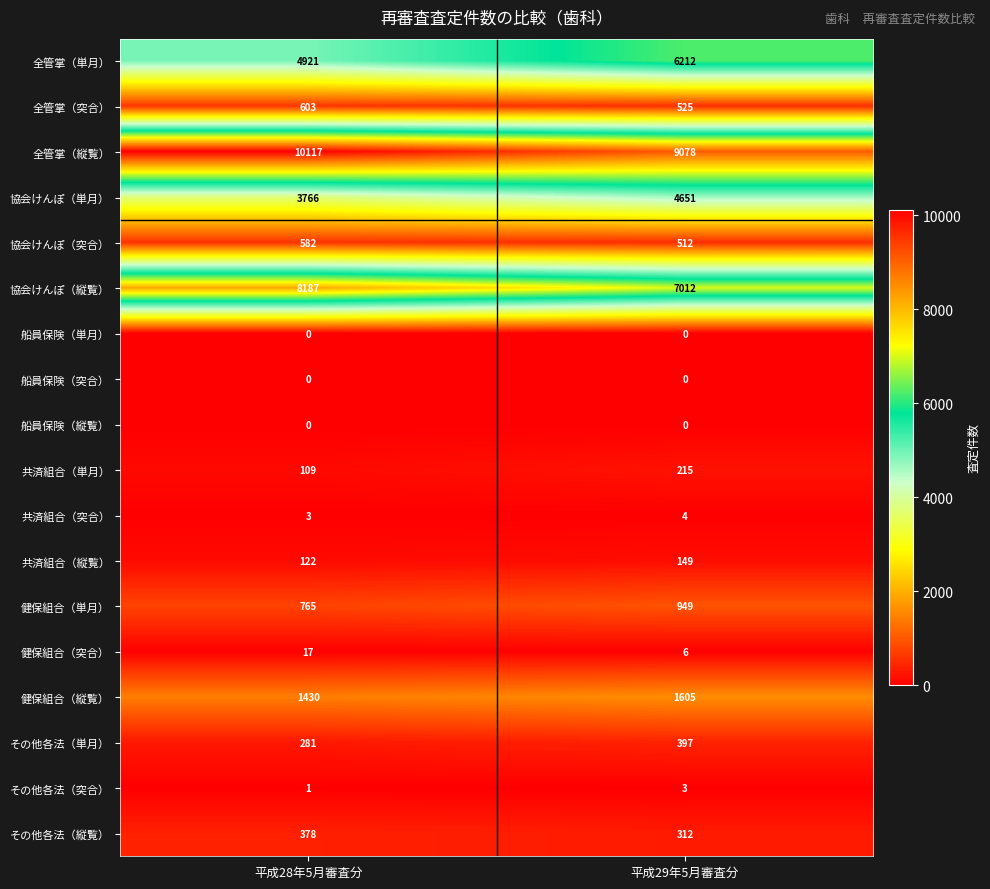

What is the maximum value shown in the chart?

10117